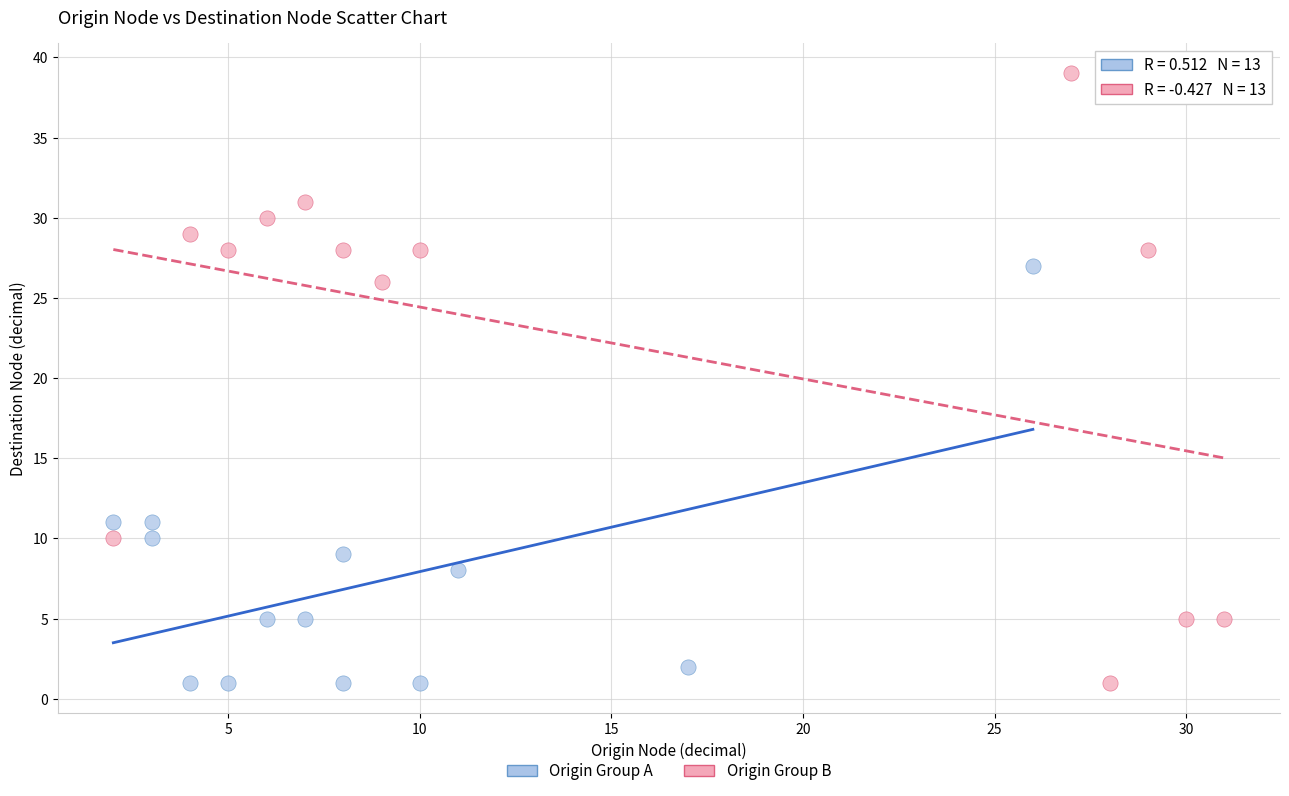

What are all the series names shown in the legend?

Origin Group A, Origin Group B